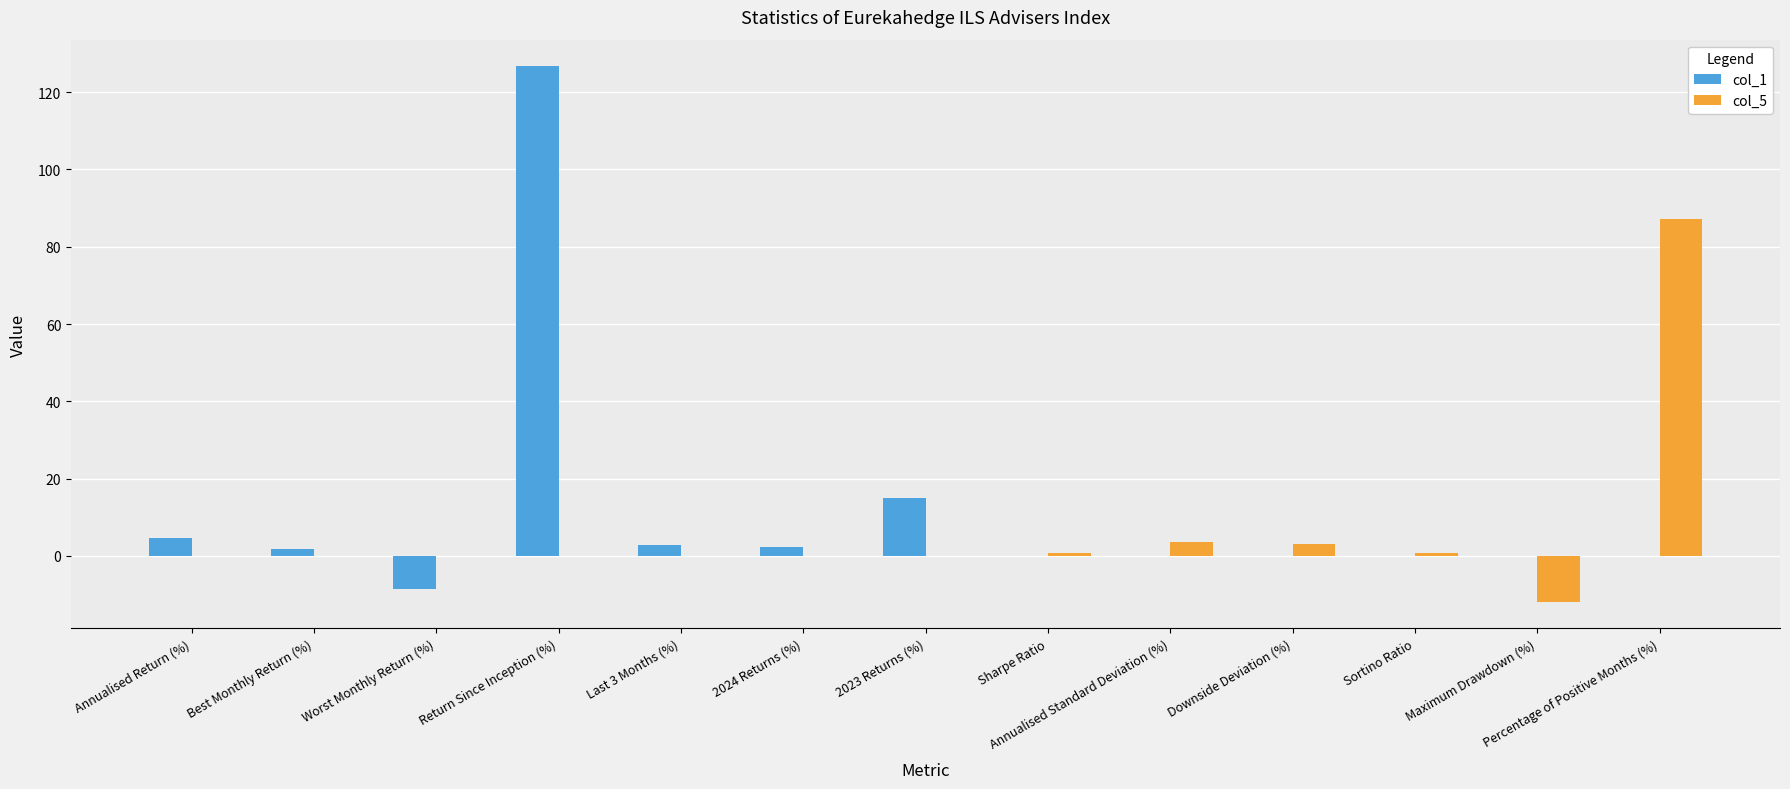

Is the value of col_5 at Sortino Ratio greater than the value of col_1 at Worst Monthly Return (%)?

Yes